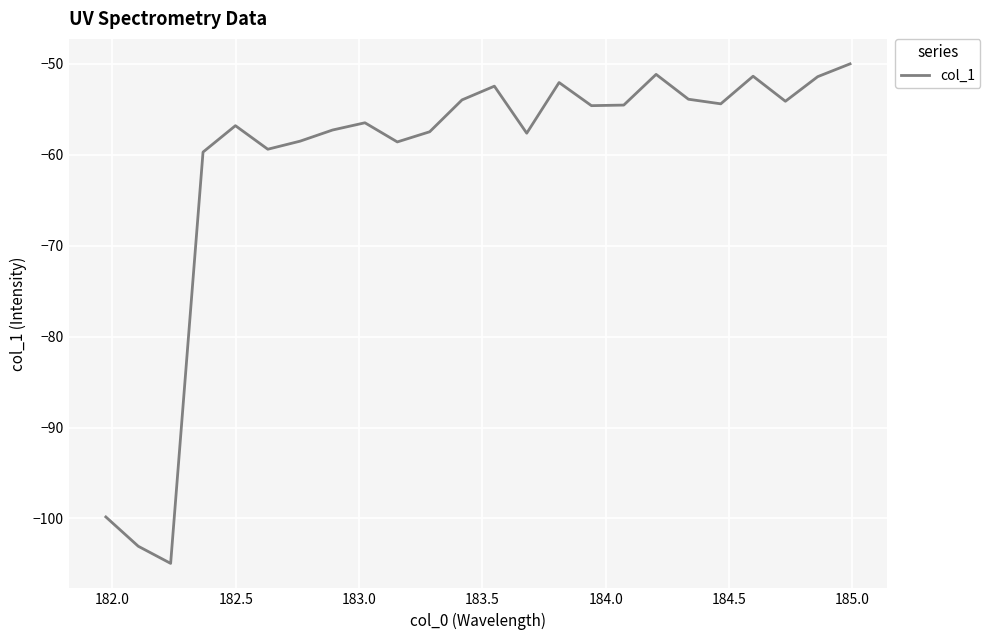

What is the difference between the maximum and minimum values?

54.9